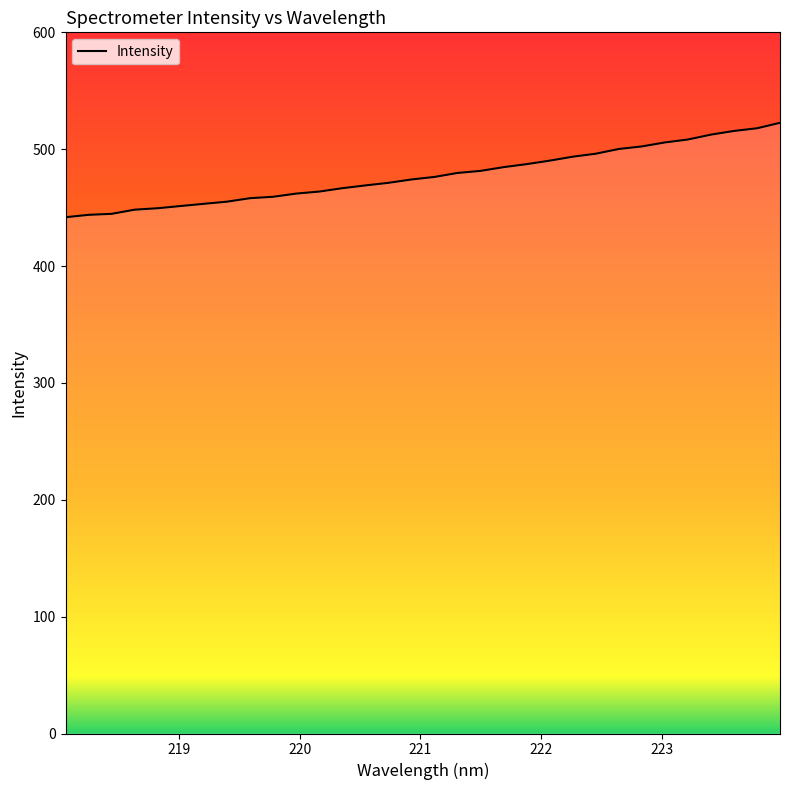

What is the difference between the maximum and minimum values?

80.8